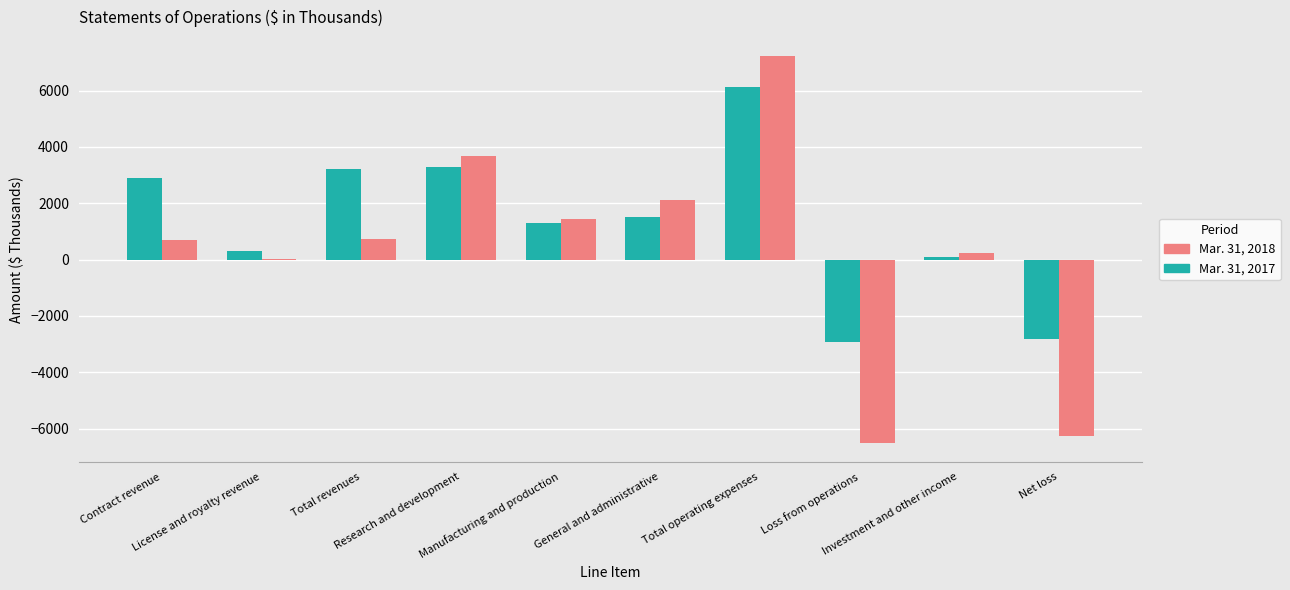

What is the total value across all series at License and royalty revenue?

314